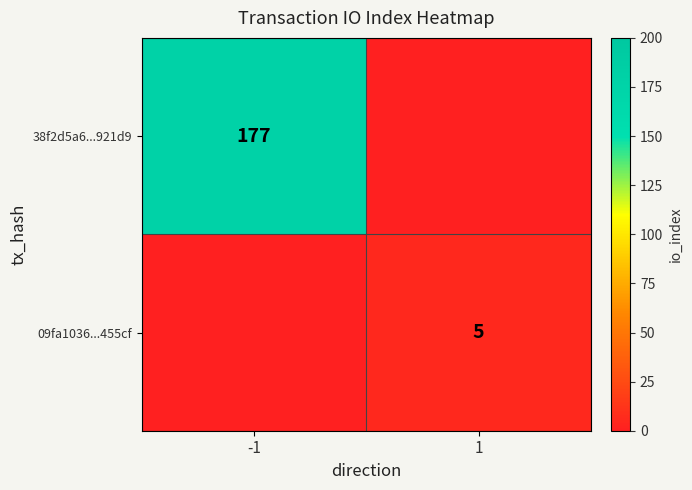

What is the spread (max minus min) of values at 1?

5